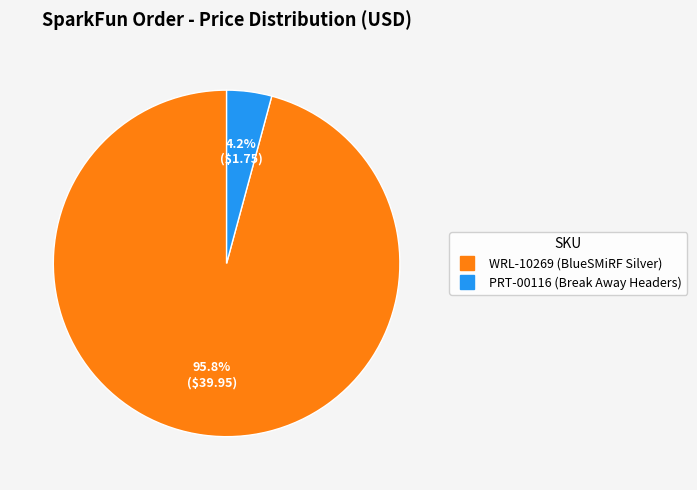

Which category accounts for the majority?

WRL-10269 (BlueSMiRF Silver)